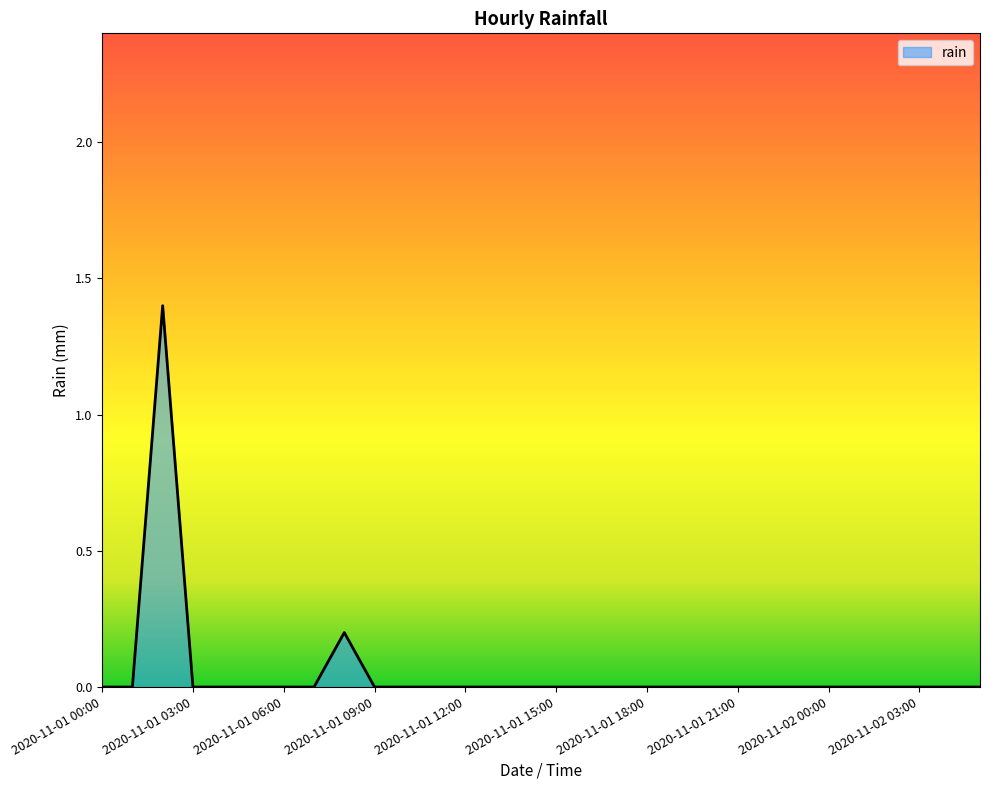

Count the values in the range 0 to 1.

29